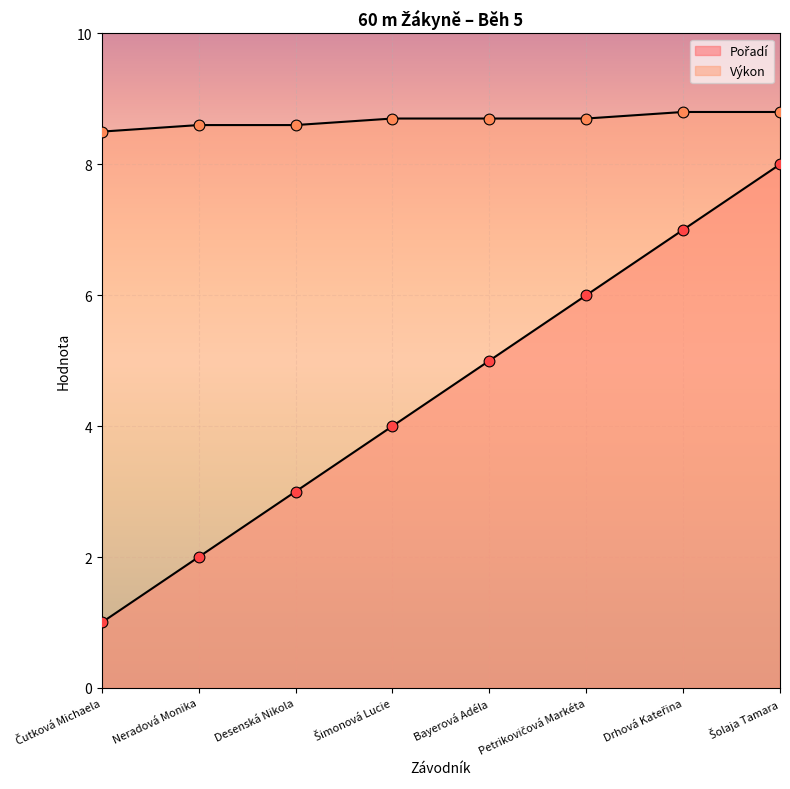

What are all the series names shown in the legend?

Pořadí, Výkon